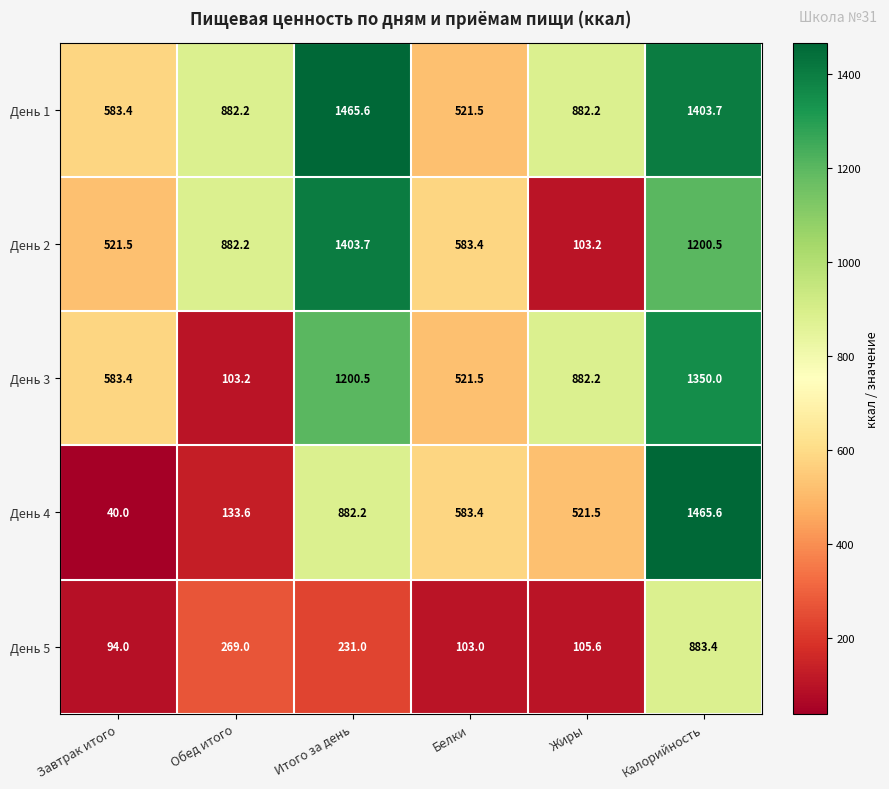

Where does the День 4 series first go above 583?

Итого за день